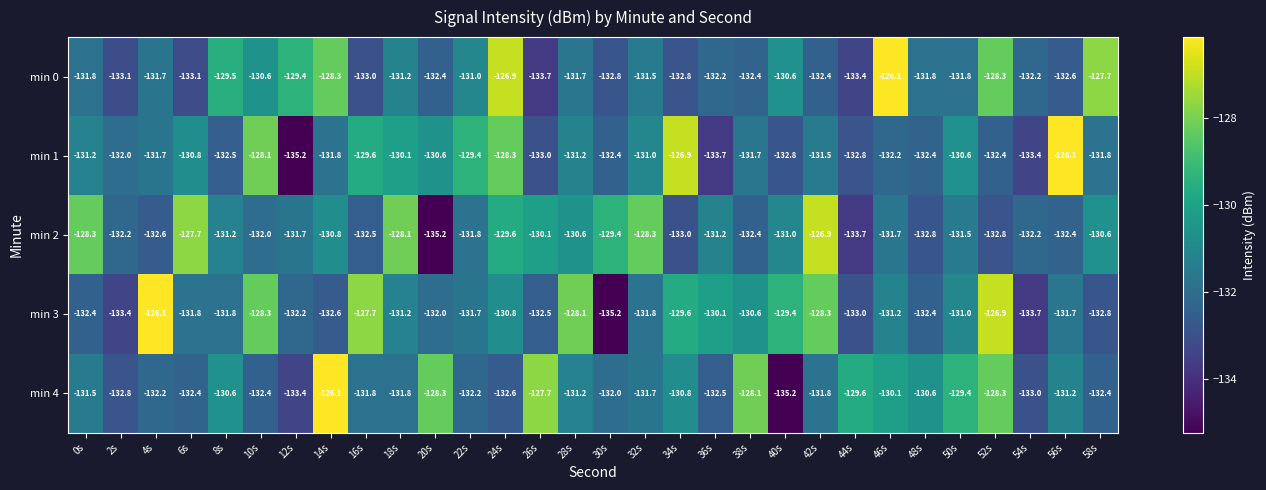

At which category is the sum across all series the highest?

24s